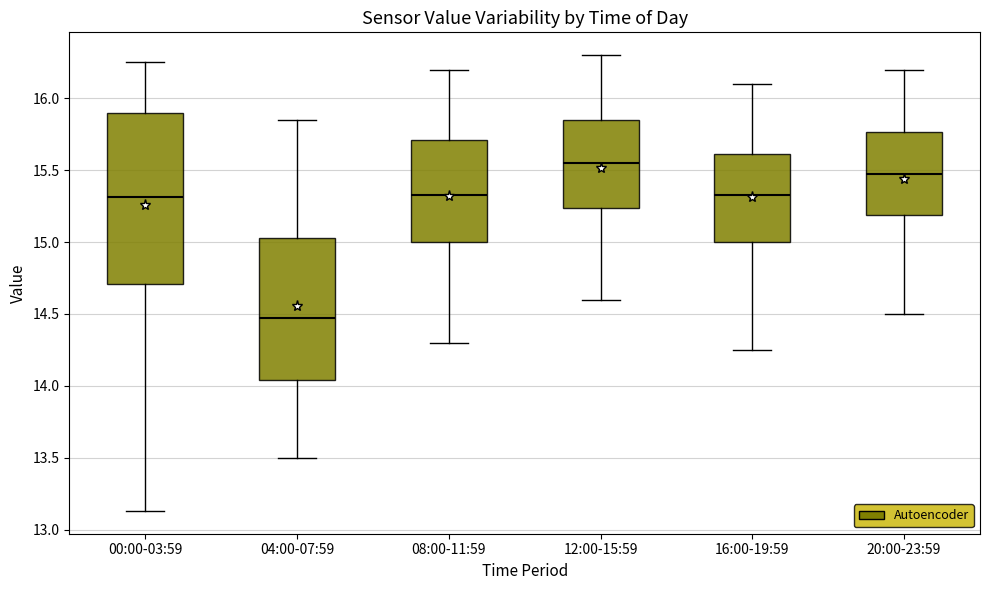

Where is the upper edge of the box for 04:00-07:59 on the y-axis? The values are not printed on the chart, so give them approximately, as read against the axis.

15.05